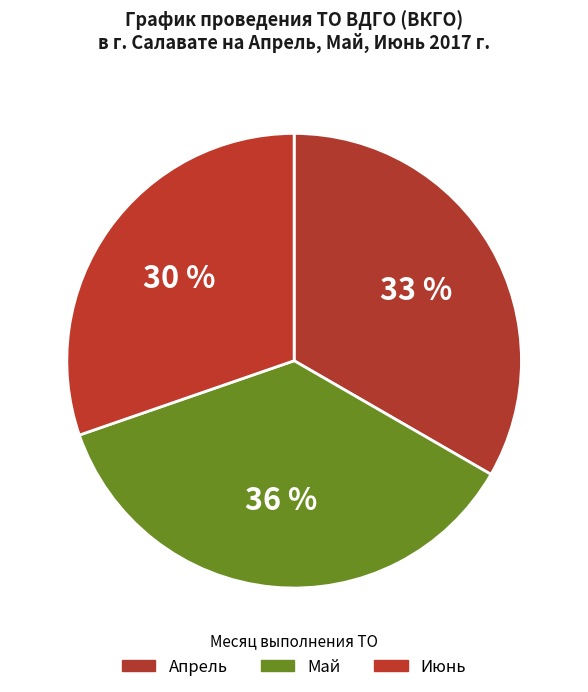

What is the largest slice in the pie chart?

Май